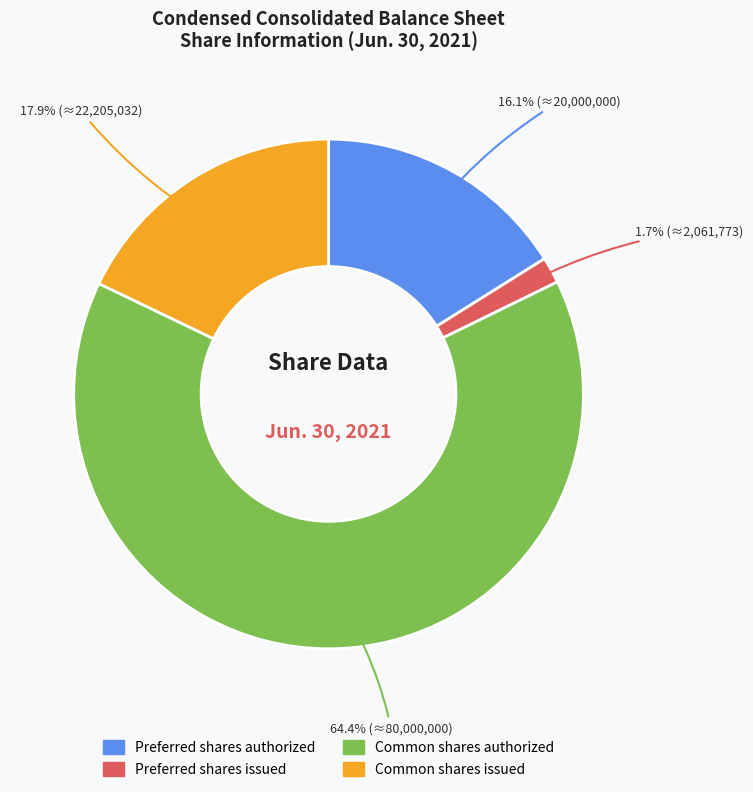

Count the number of slices in the pie.

4